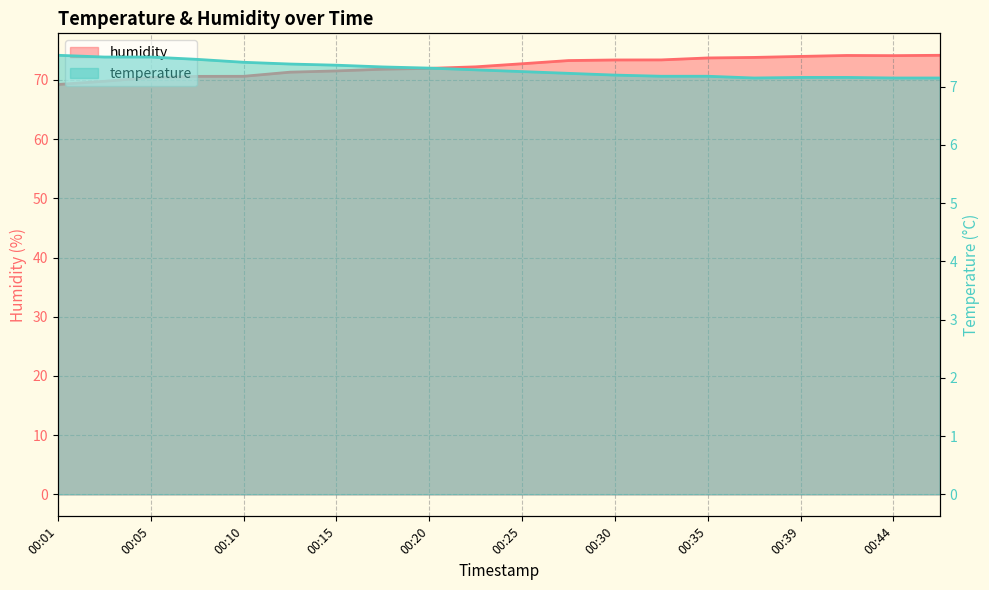

How many values in the humidity series exceed 72?

11